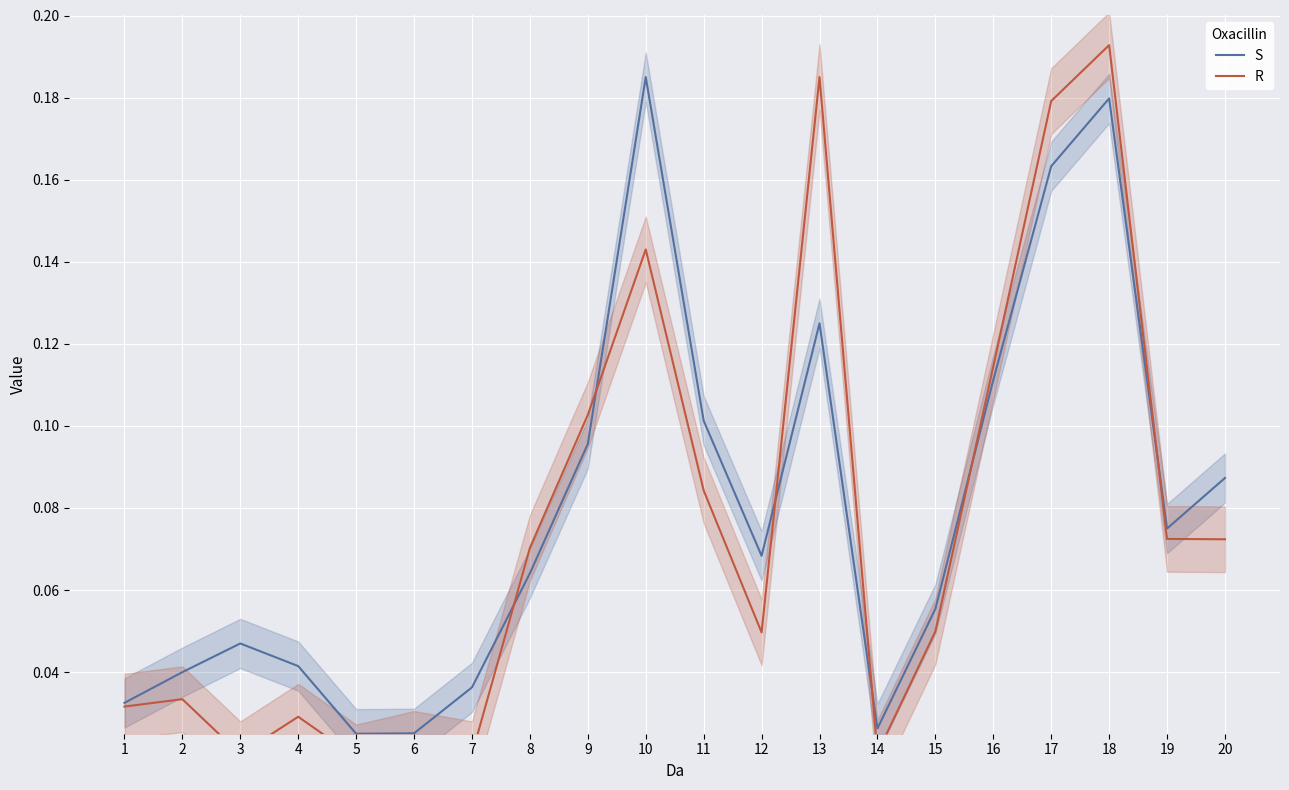

What is the greatest value displayed?

0.2